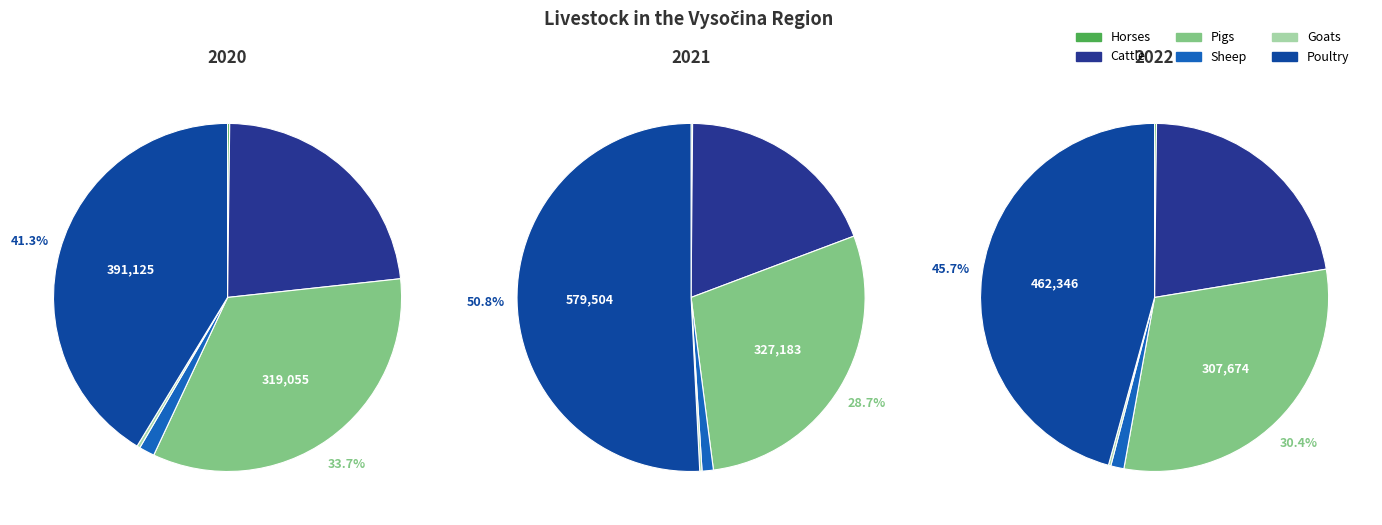

Is it true that 1 is 23% of the pie?

False